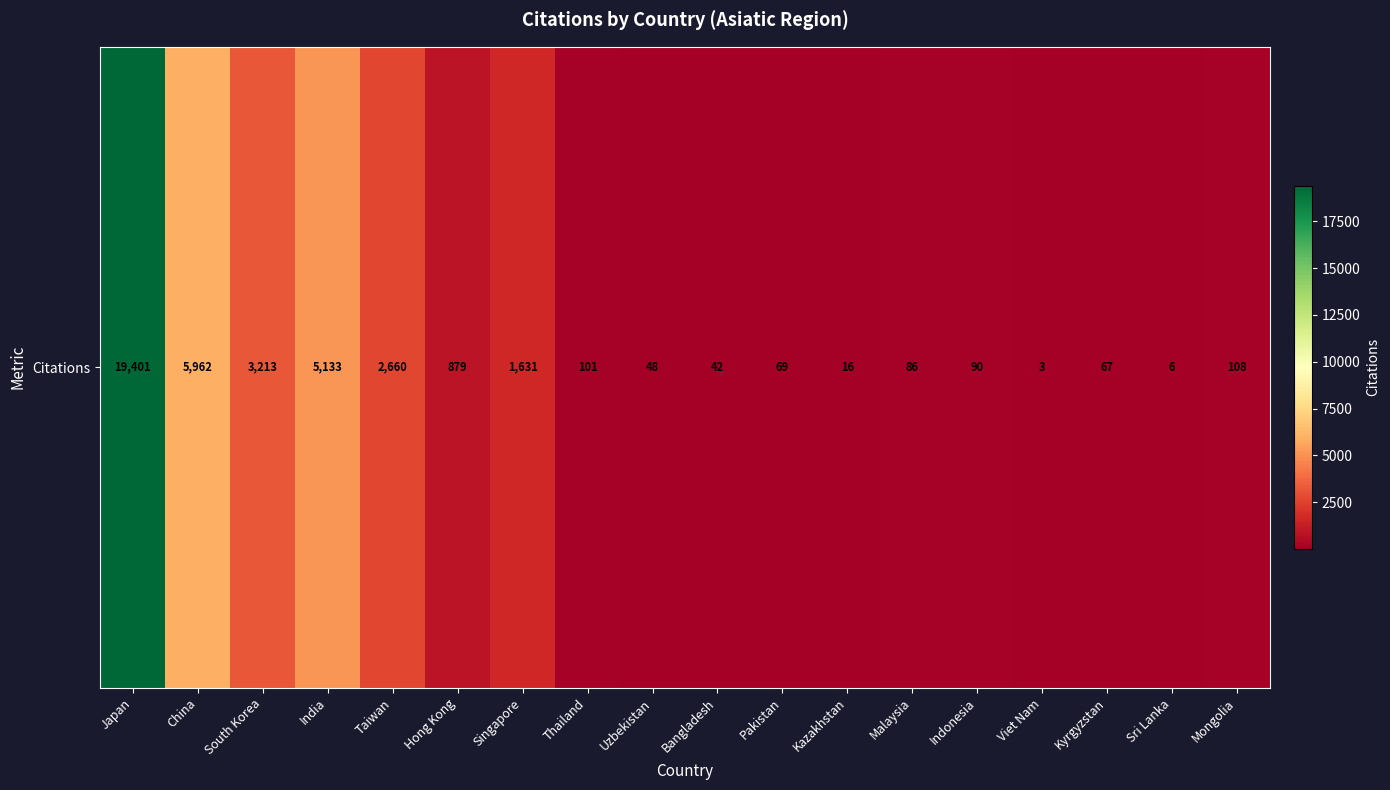

The value at Pakistan is 97. True or false?

False